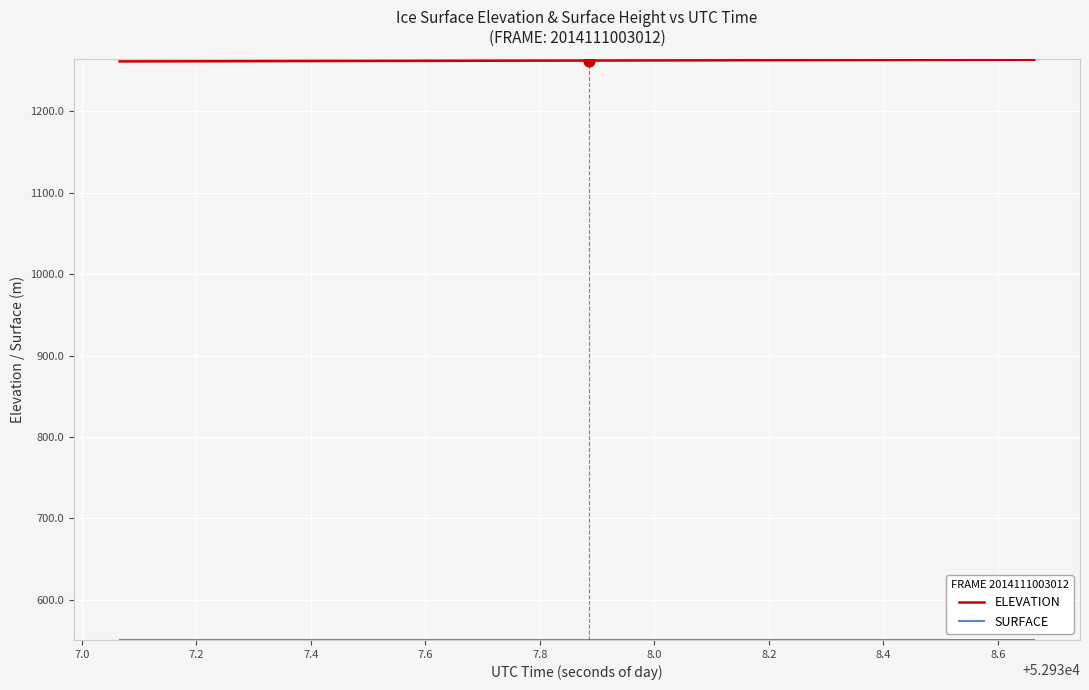

Which series has the largest total across all categories?

ELEVATION